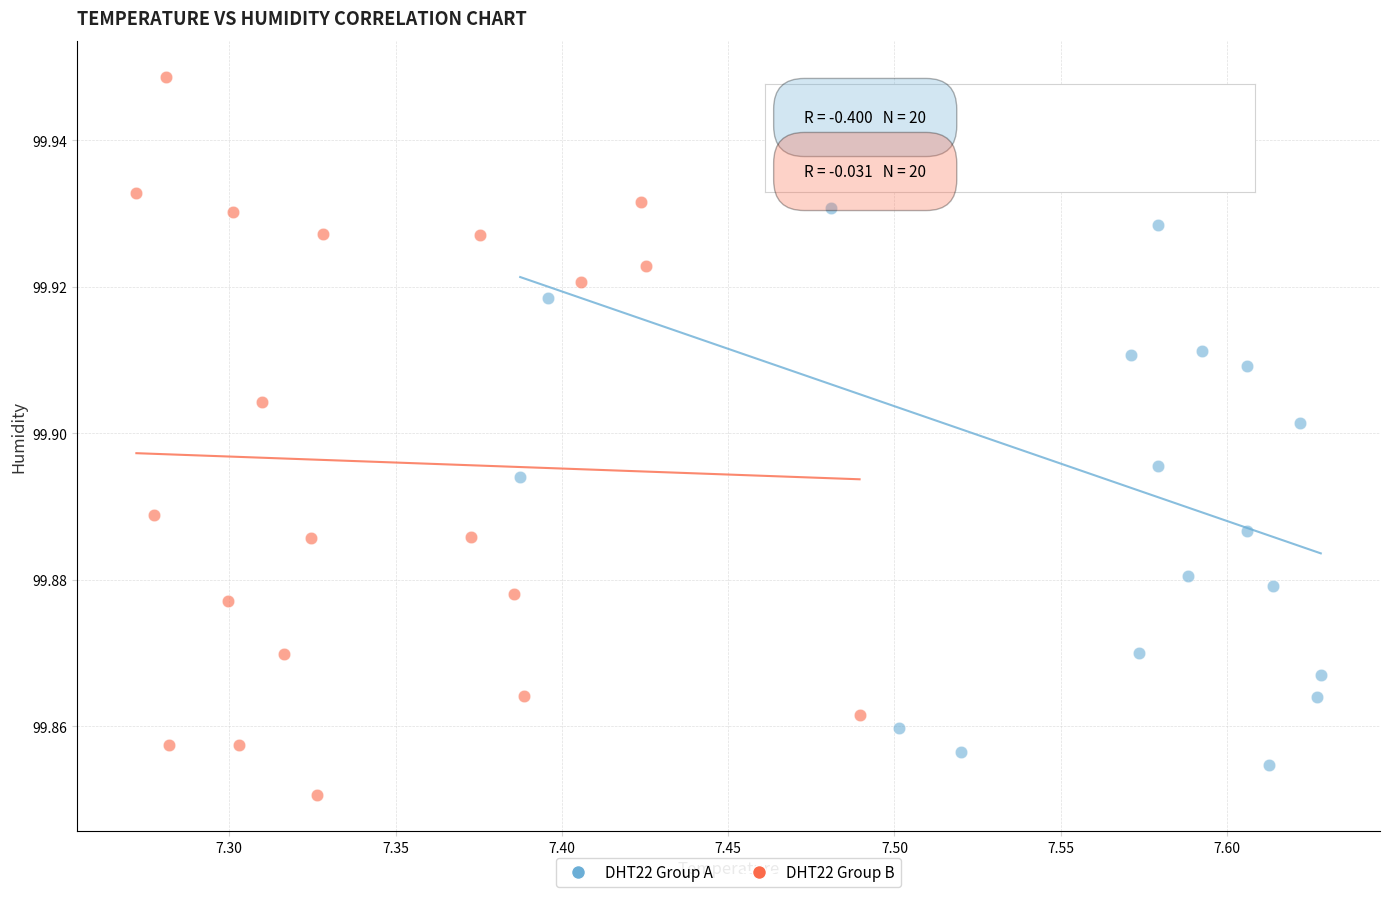

Which series contains the lowest Y value?

DHT22 Group B